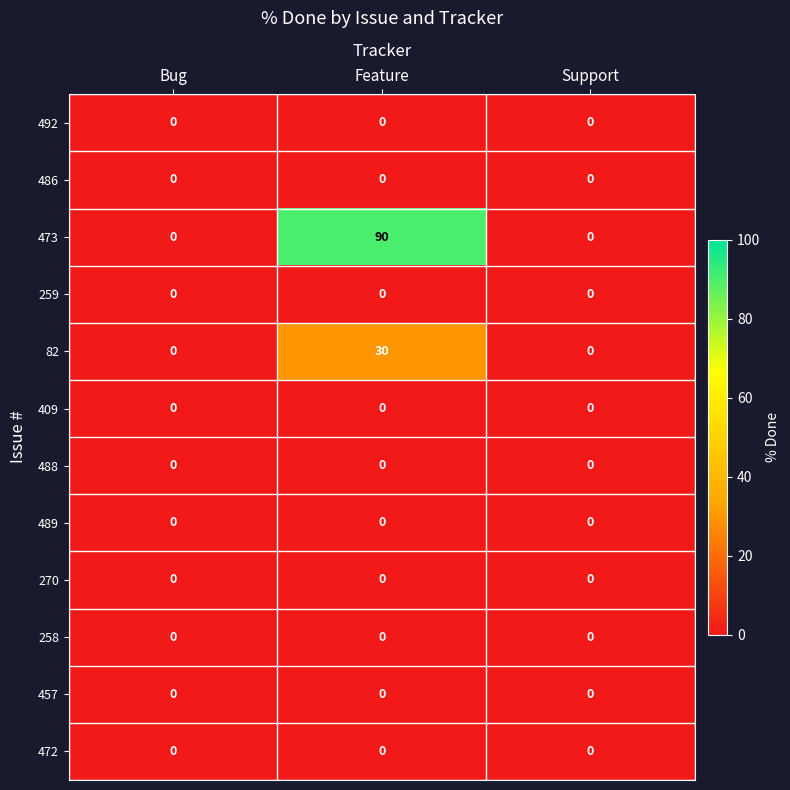

At which category is the sum across all series the highest?

Feature